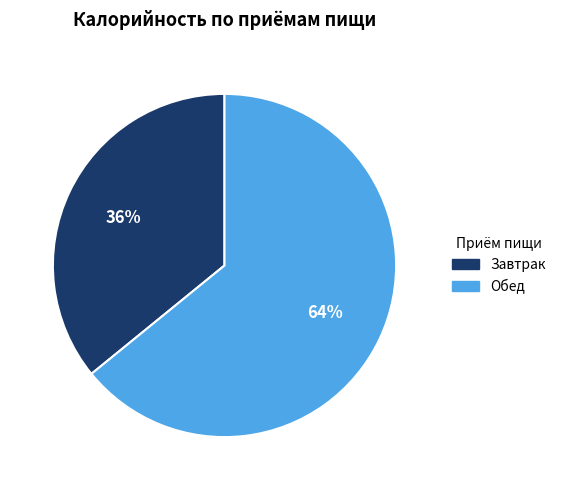

To the nearest percent, what is the difference between the largest and smallest slice percentages?

28%